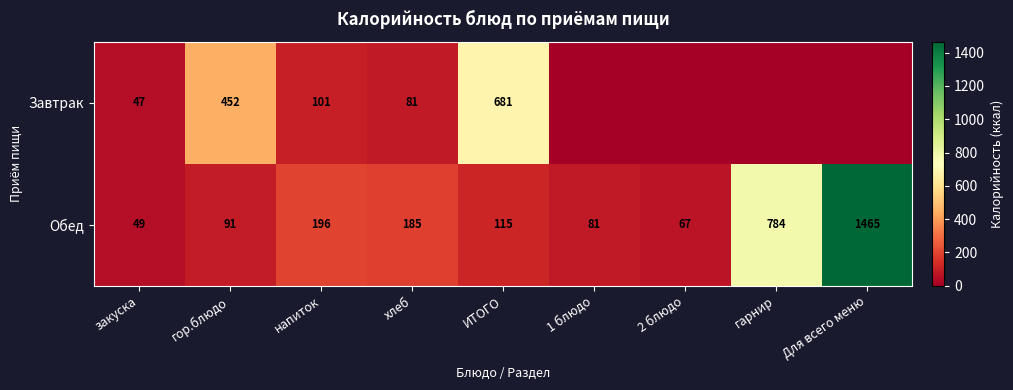

At which label does Обед reach its minimum?

закуска